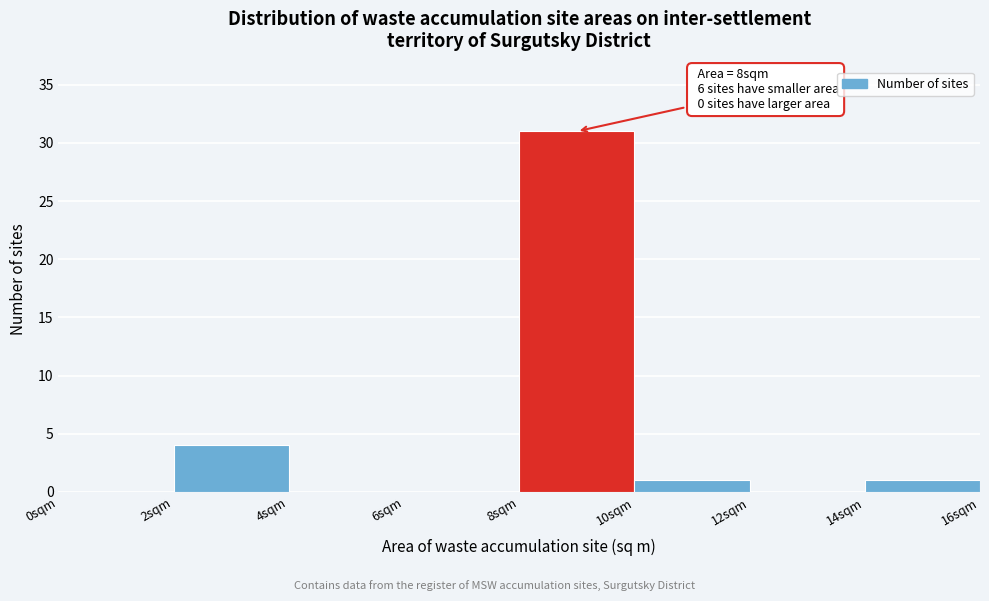

Which range on the x-axis has the tallest bar?

8 to 10